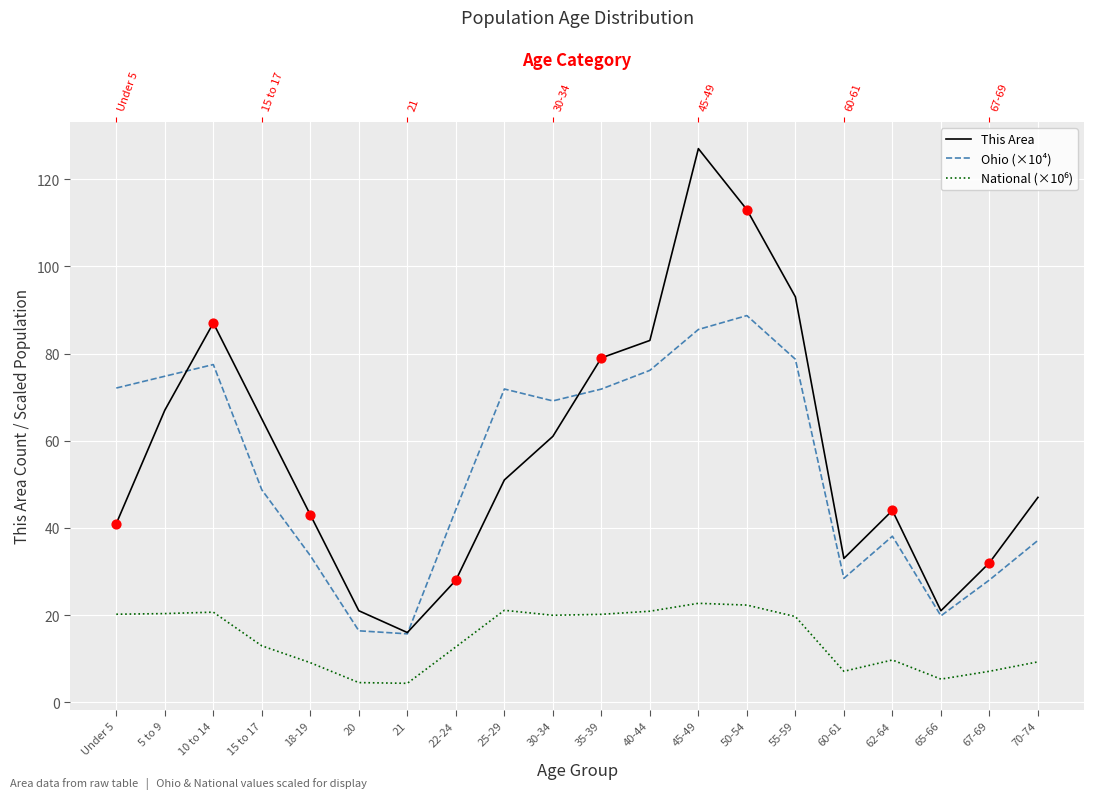

Which series contains the highest Y value?

This Area